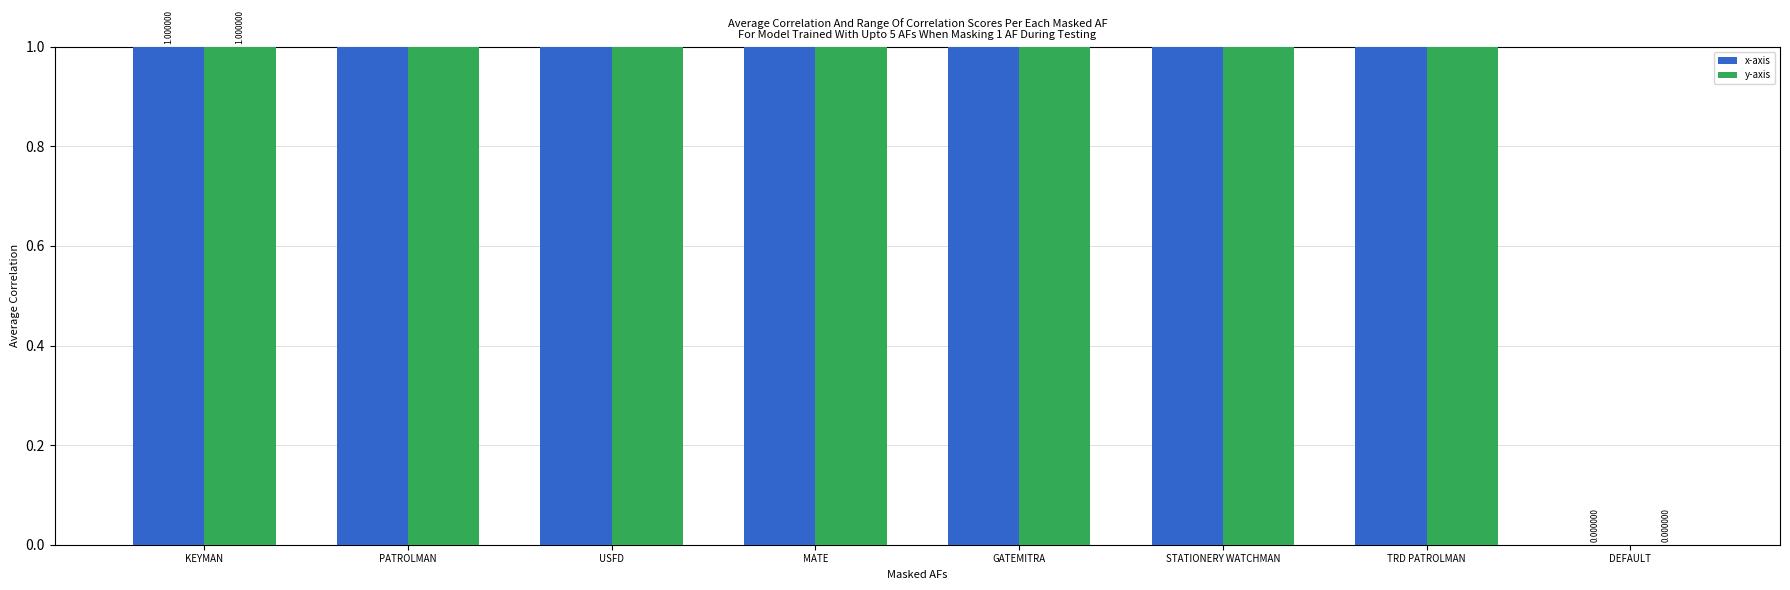

Count the y-axis values in the range 2 to 6.

5